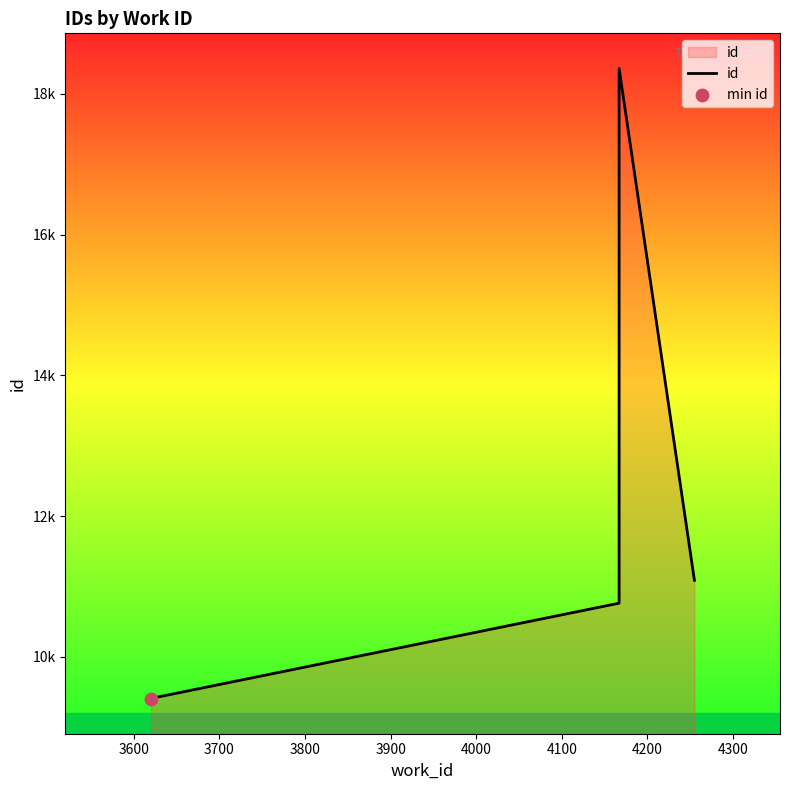

What is the ratio of the value at 3700 to the value at 3900?

0.9